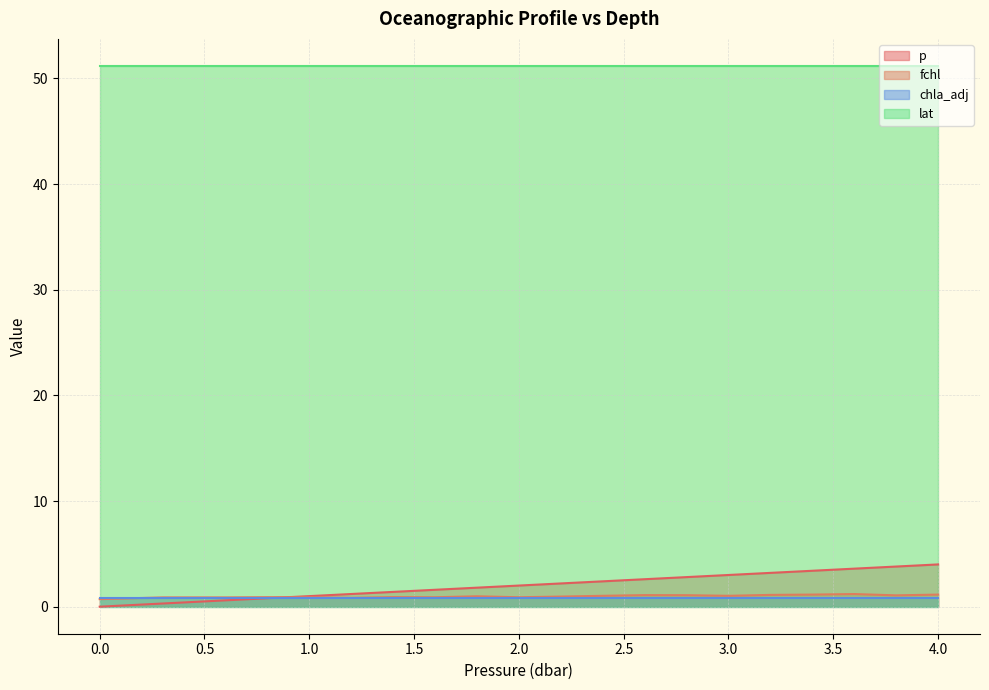

Is the value of p at 1.2 greater than the value of fchl at 2.8?

Yes